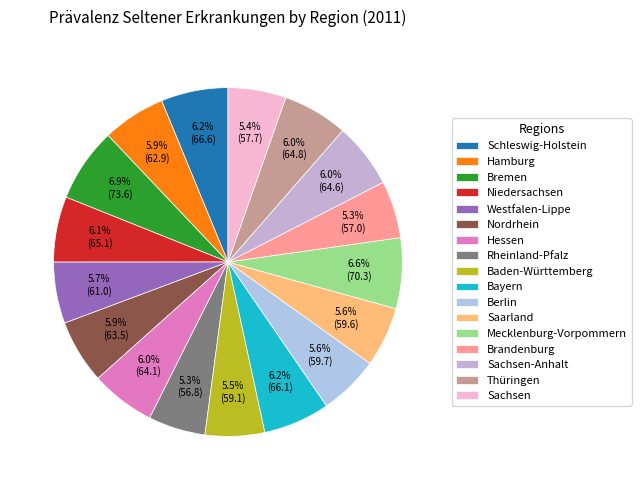

To the nearest percent, what is the combined percentage of Westfalen-Lippe and Saarland?

11%